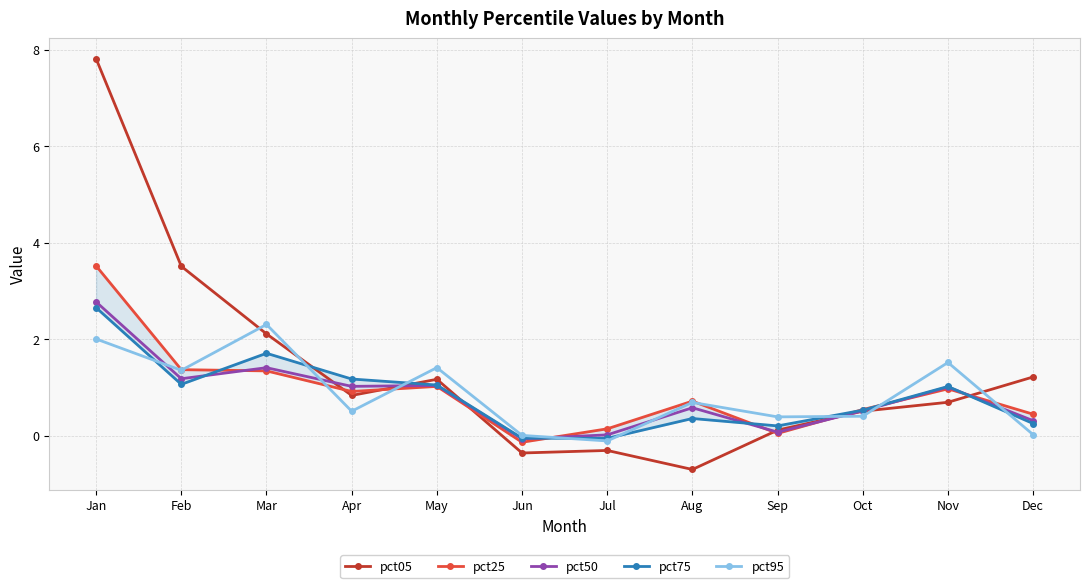

At how many categories does at least one series exceed 7?

1